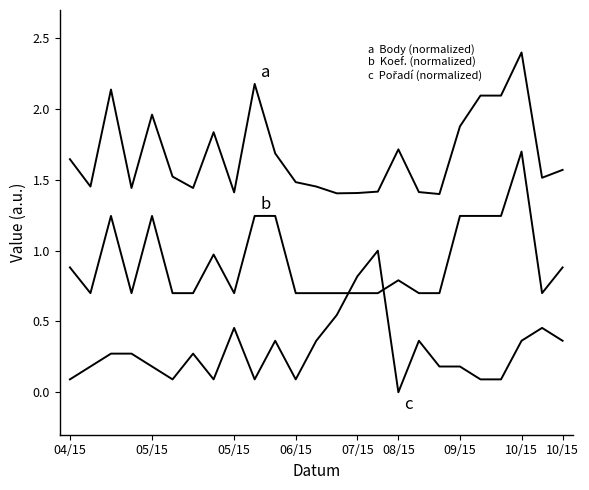

Does the chart display data point markers on the line(s)?

No